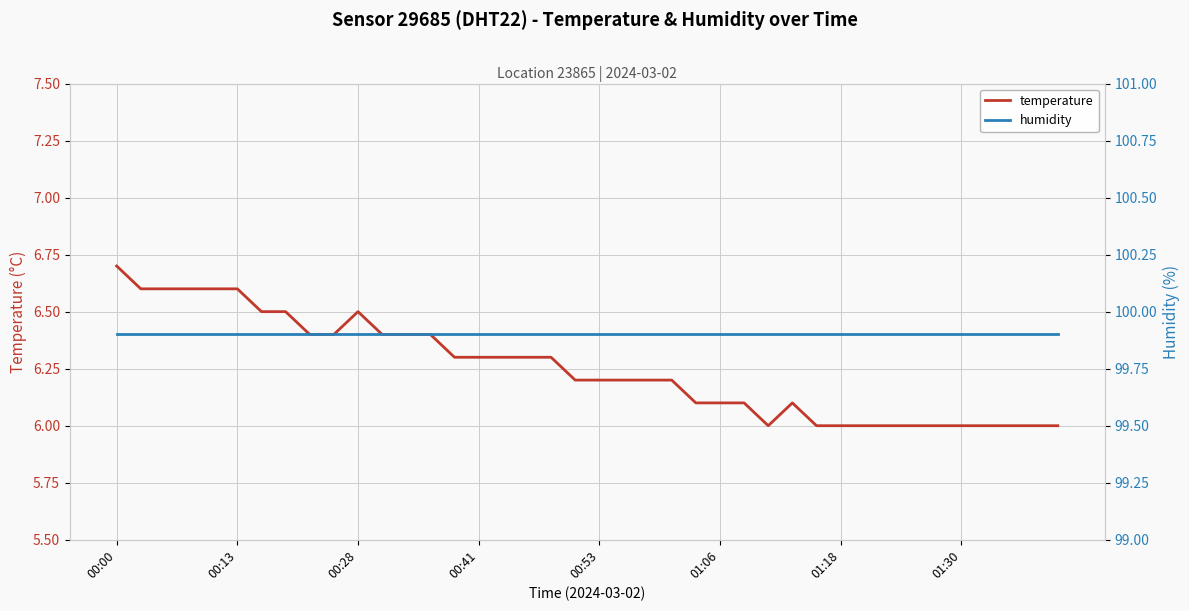

List the series in order of their overall mean, lowest first.

temperature, humidity